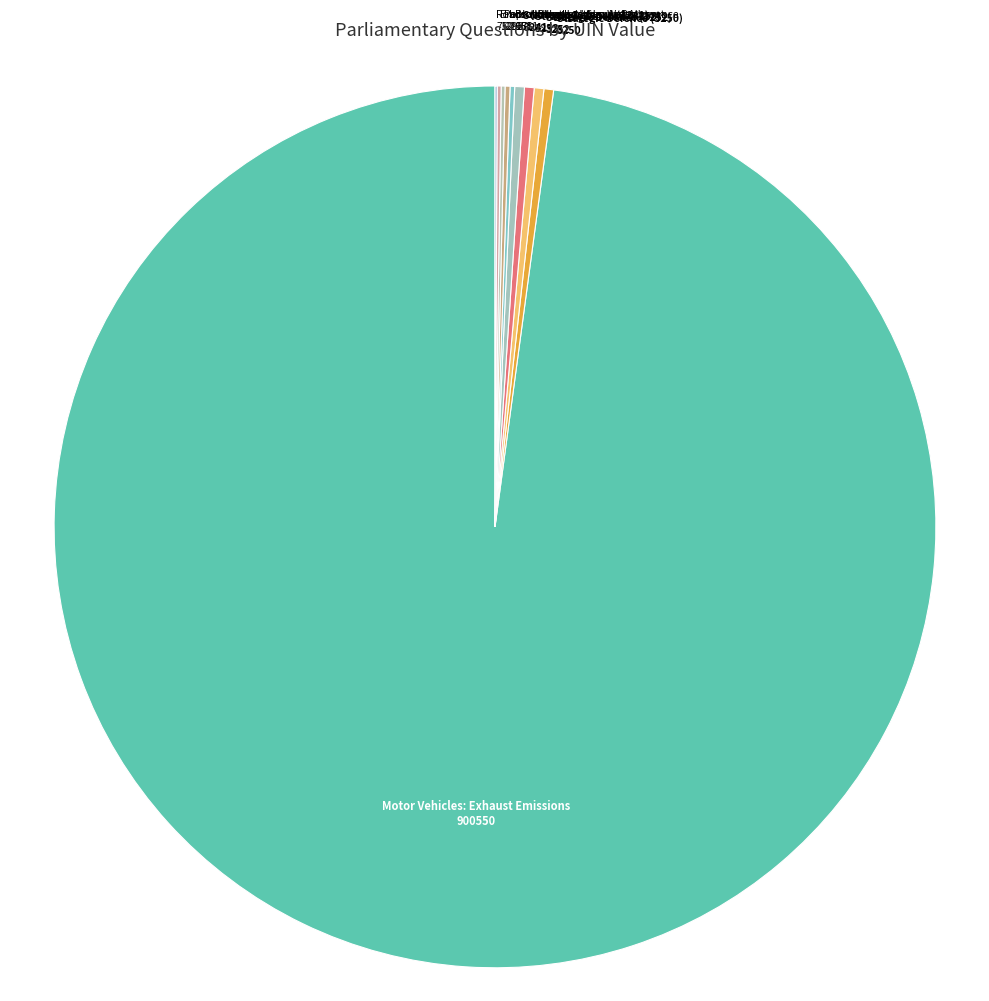

Does Motor Vehicles: Exhaust Emissions represent more than half of the total?

Yes